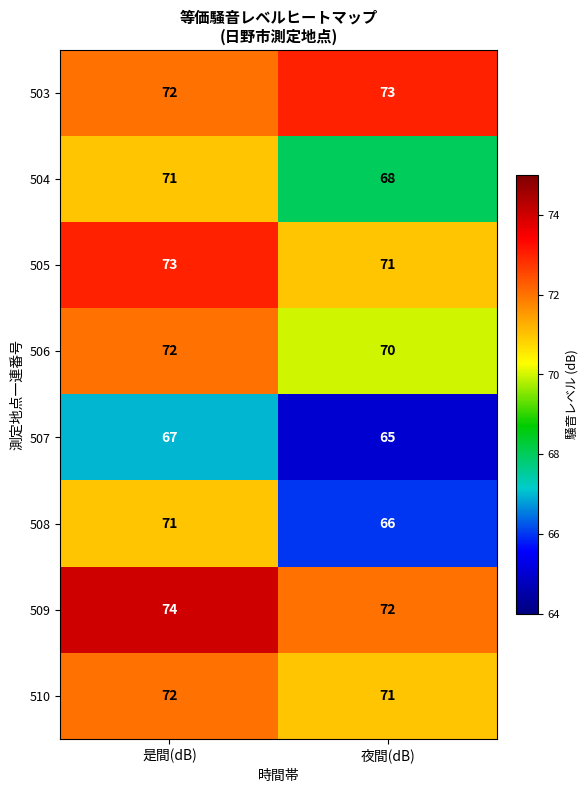

What value does the 504 series have at 是間(dB)?

71